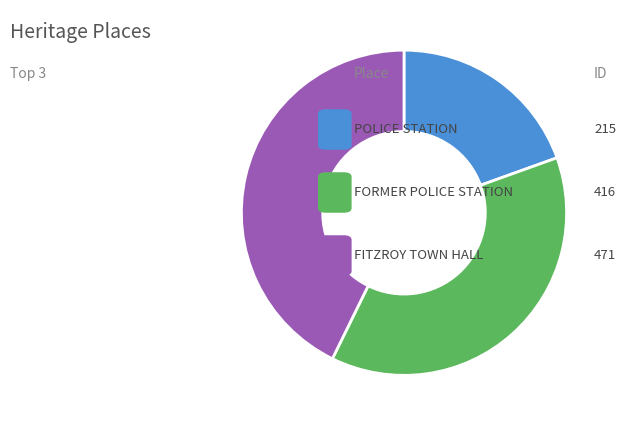

Is there a majority slice in this chart?

No